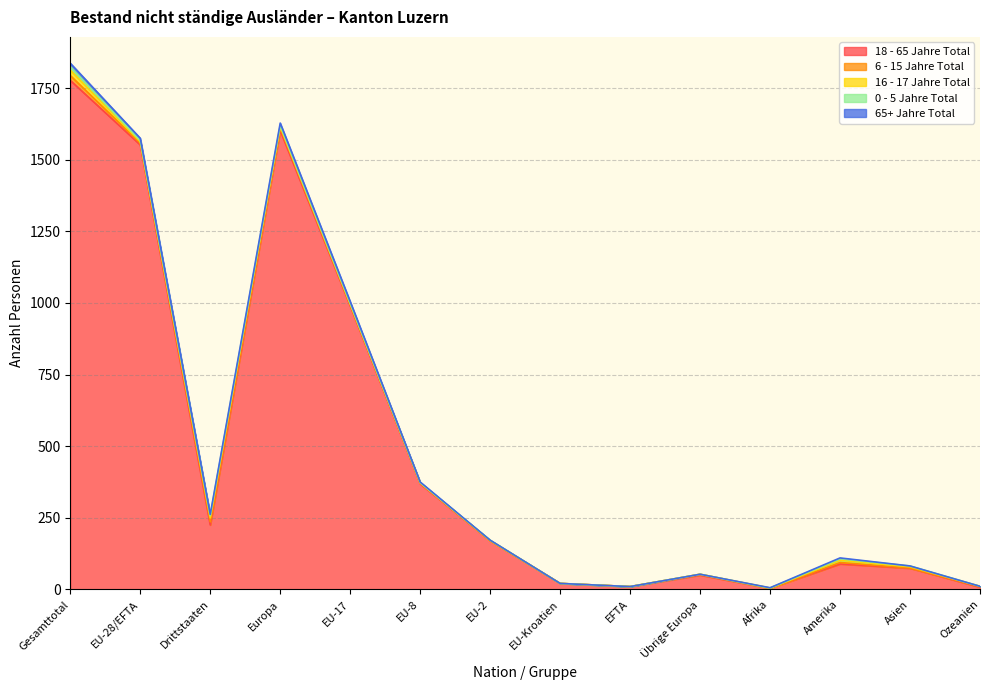

True or false: 65+ Jahre Total has more than 2 points higher than both neighbors.

False